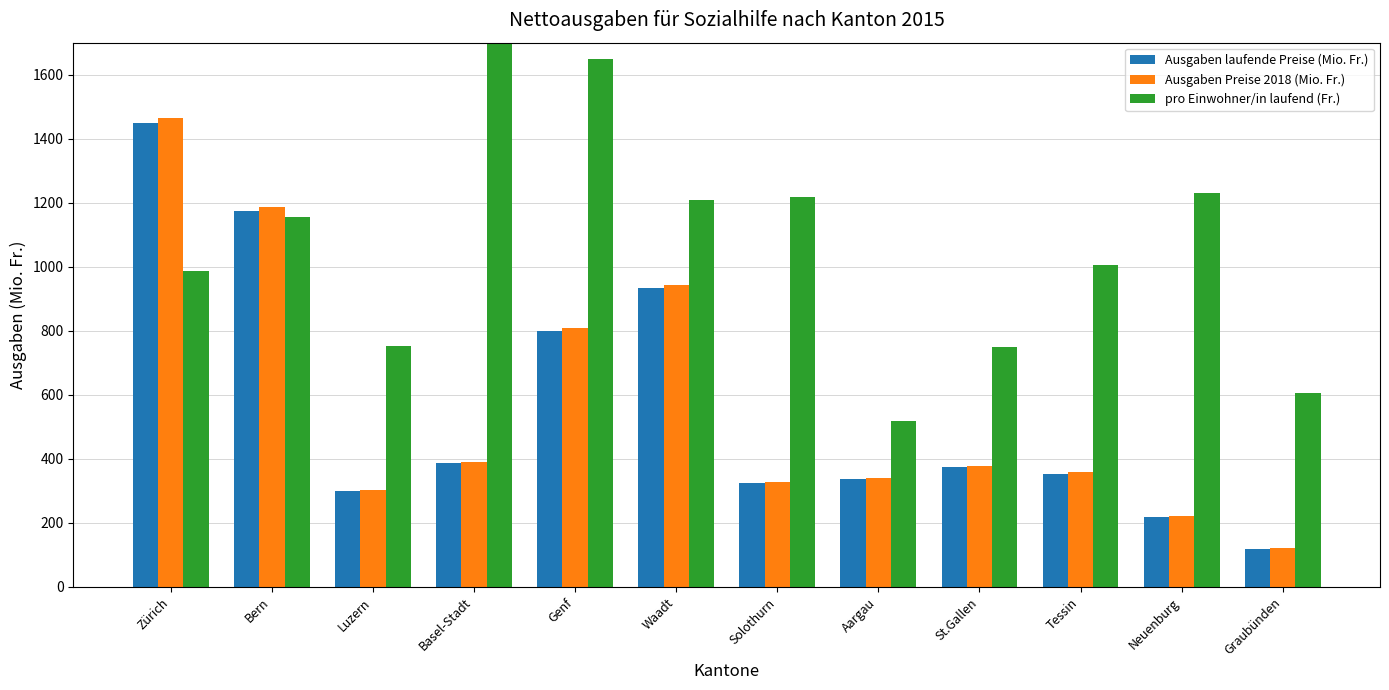

The pro Einwohner/in laufend (Fr.) series shows 1208.0 at Waadt. True or false?

True